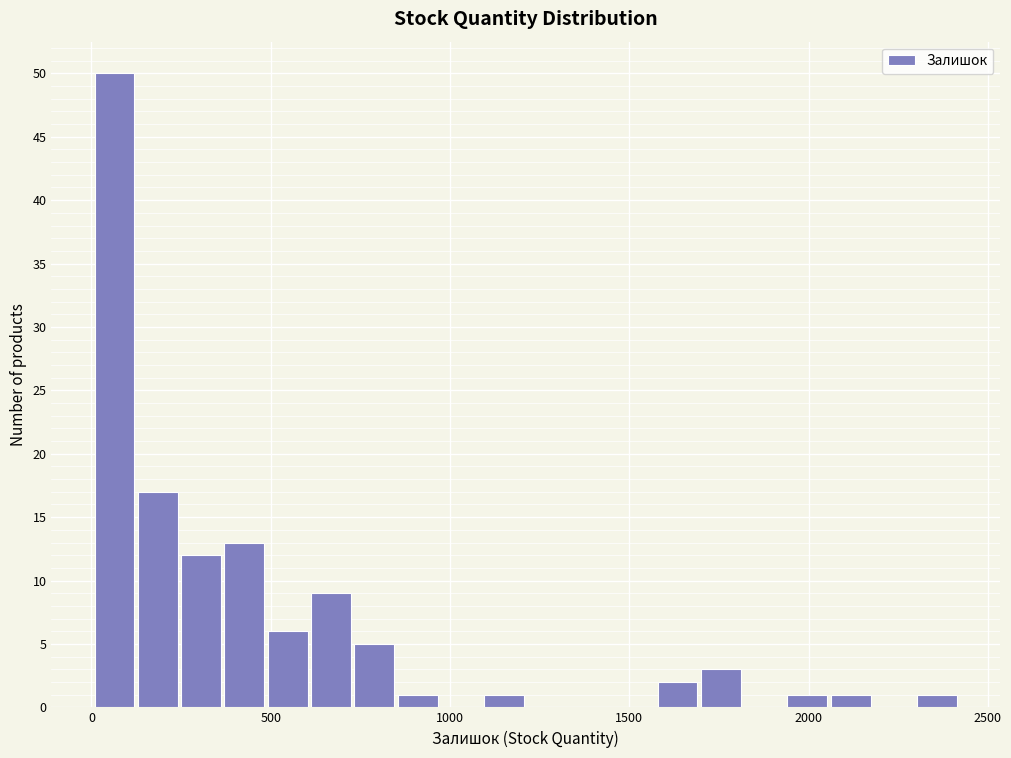

Around what value on the x-axis is the tallest bar? Give the approximate position of its centre, as read against the axis.

50